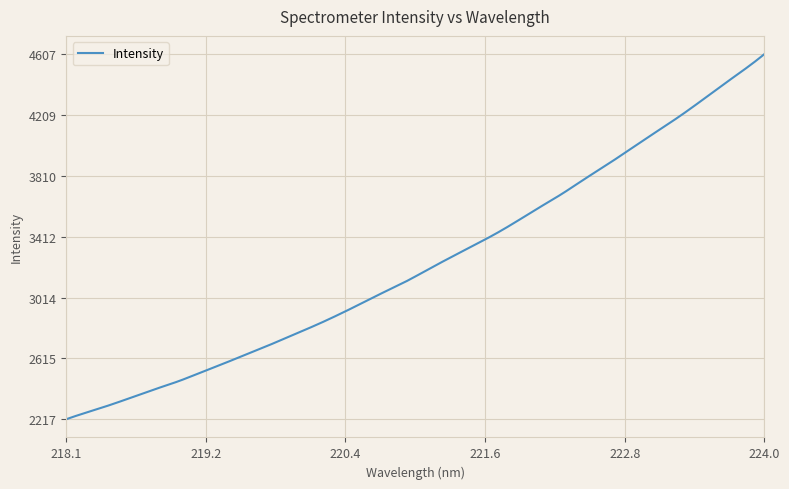

What is the minimum value shown in the chart?

2216.8